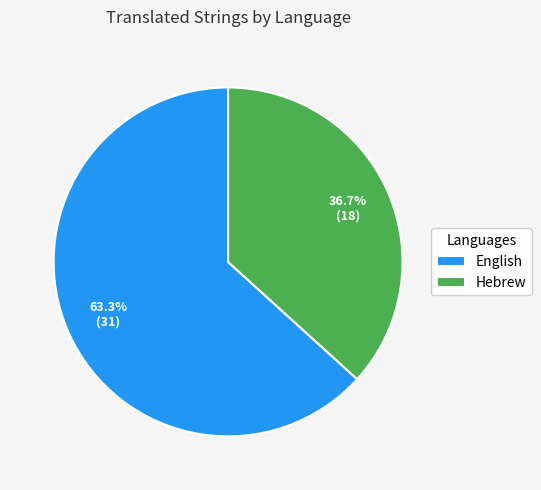

Approximately how many times larger is the value at Hebrew compared to English?

0.6